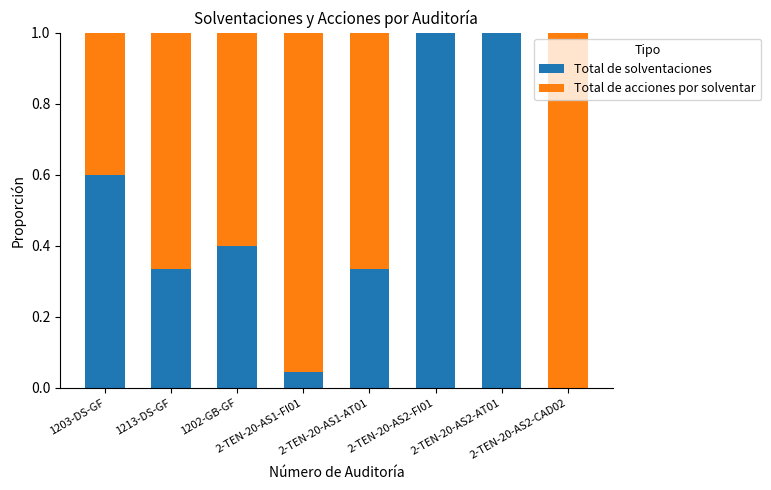

Which has a higher value, 1213-DS-GF or 2-TEN-20-AS2-AT01?

2-TEN-20-AS2-AT01